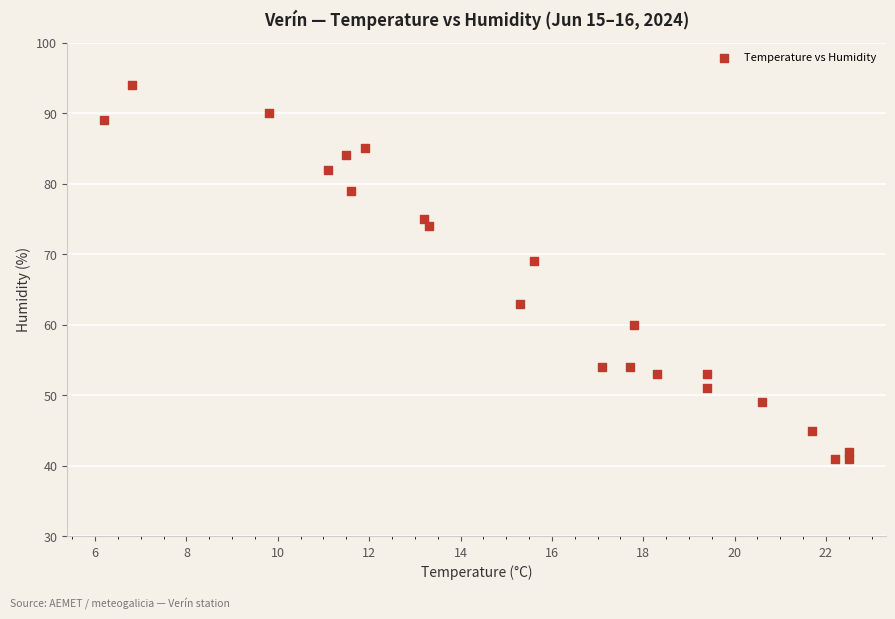

What Y value in the scatter plot is closest to 67?

69